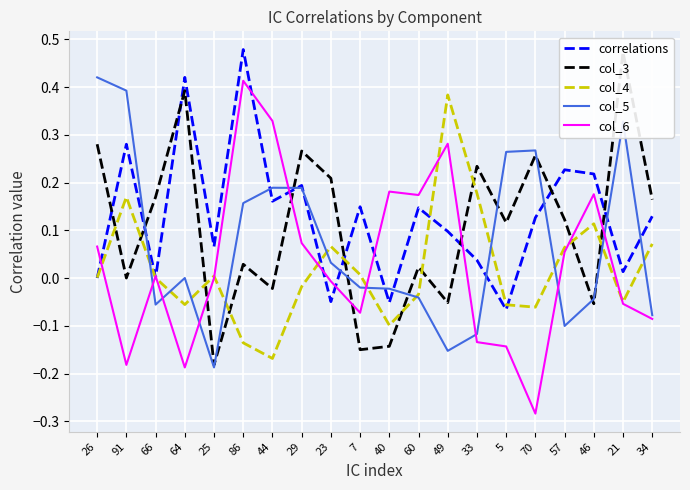

What is the difference between the maximum and second lowest values in the correlations series?

0.5